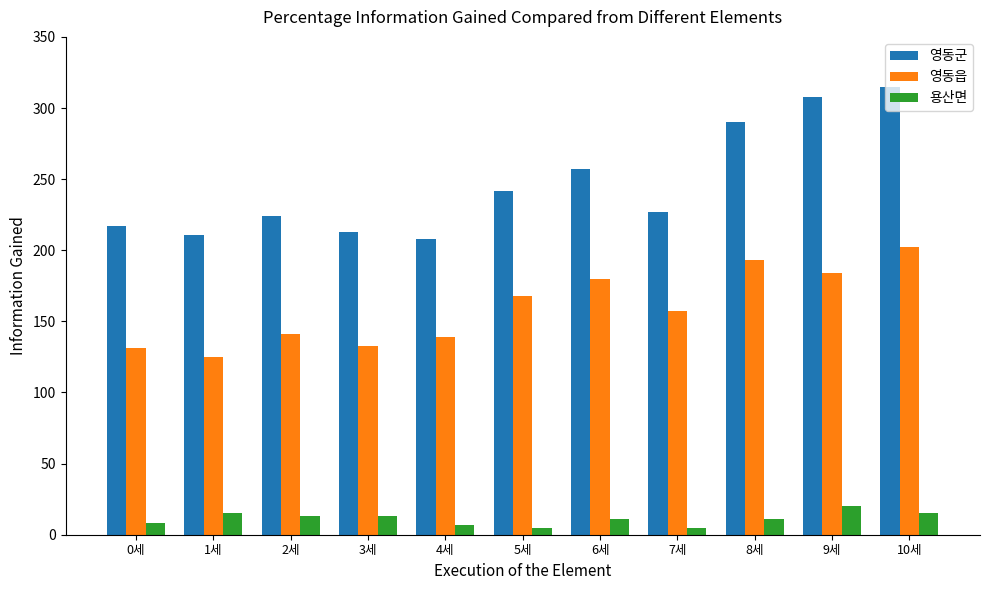

Rank the series by their average value, from lowest to highest.

용산면, 영동읍, 영동군